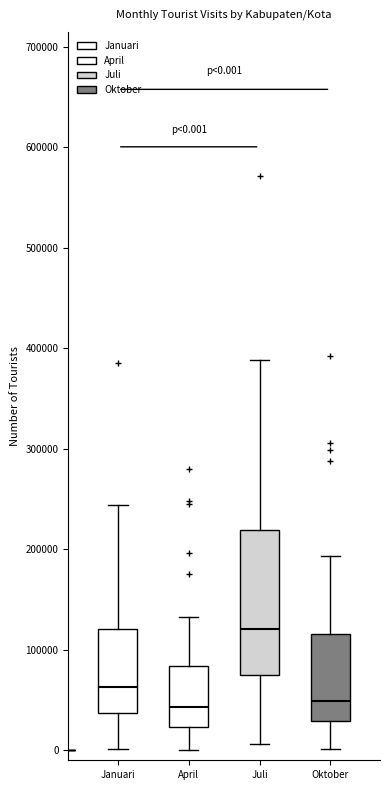

Comparing the boxes themselves (not the whiskers), which one is the tallest?

Juli